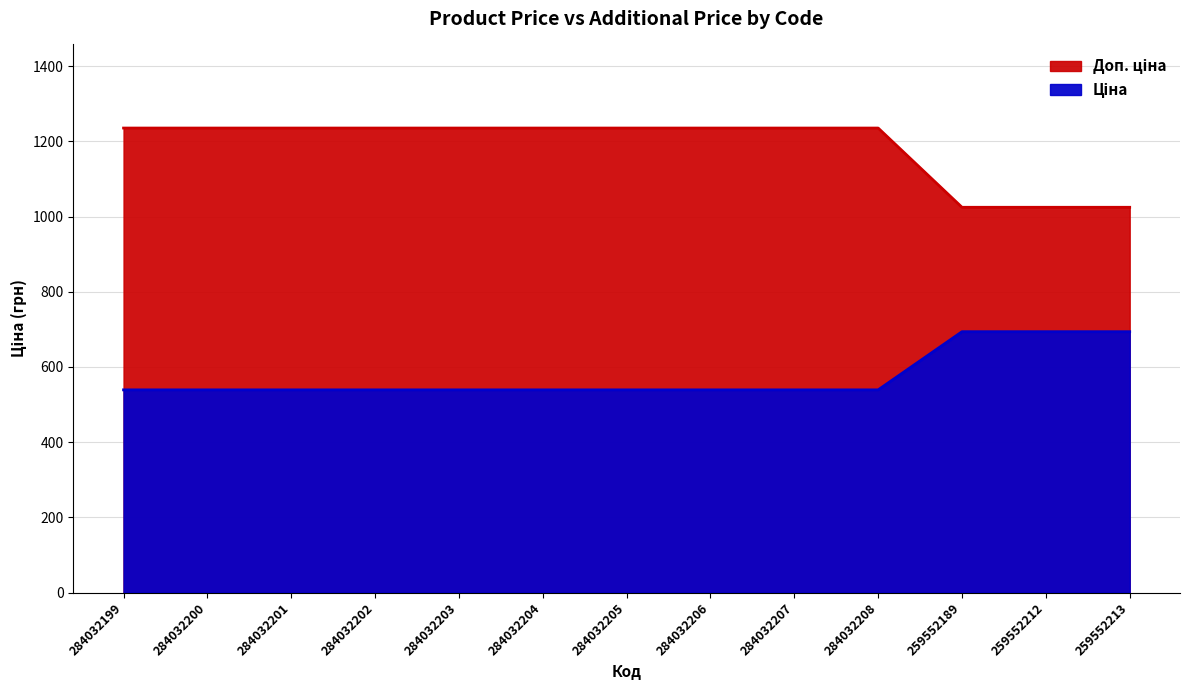

Which series has the widest spread of values?

Ціна